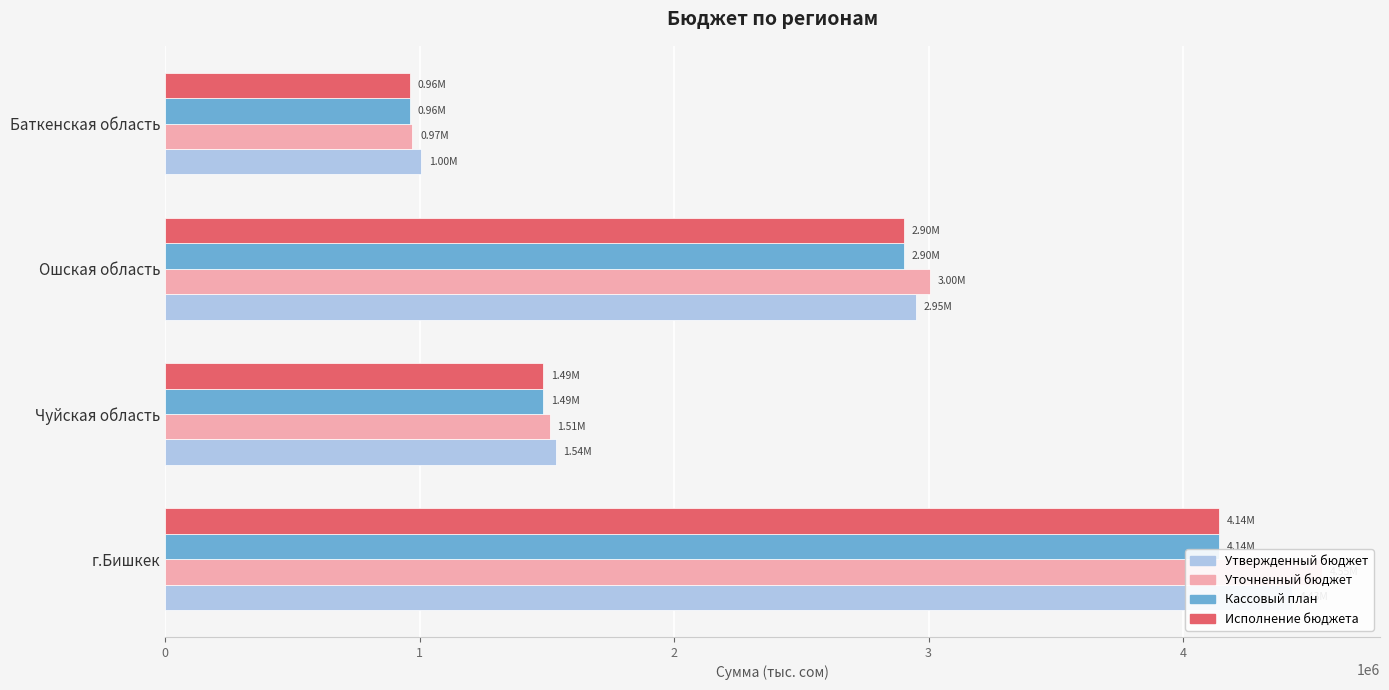

Which series changed the most between 1 and 3?

Уточненный бюджет